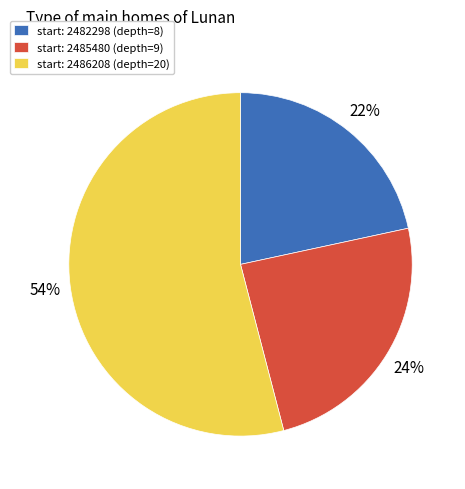

To the nearest percent, what percentage of the pie is start: 2486208 (depth=20)?

54%